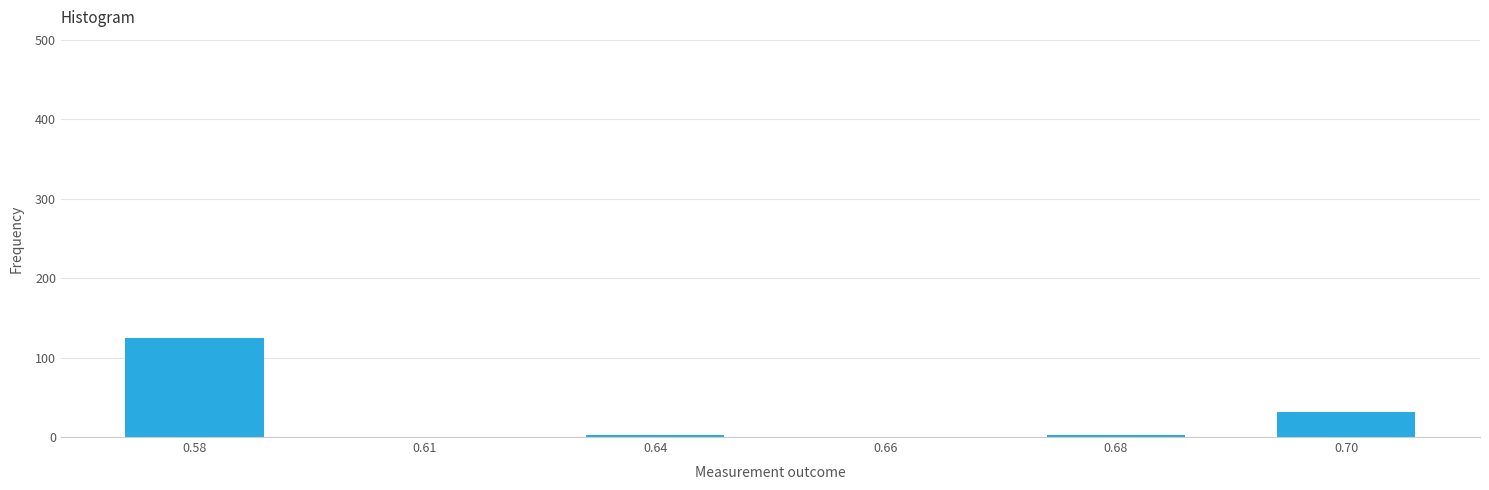

The value at 0.70 is 31. True or false?

True